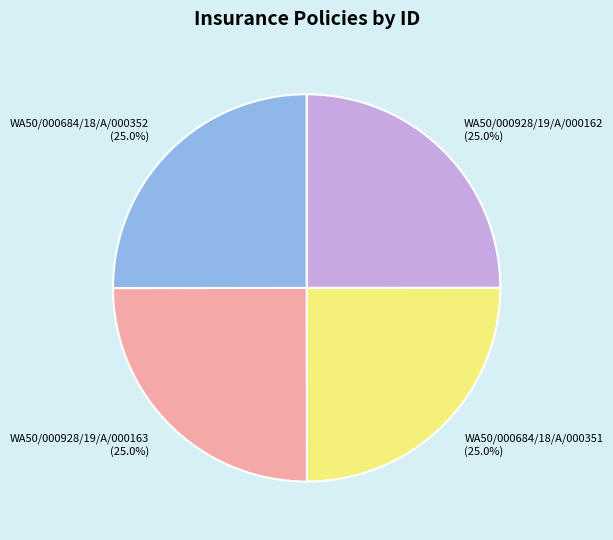

Does WA50/000928/19/A/000162 represent more than half of the total?

No